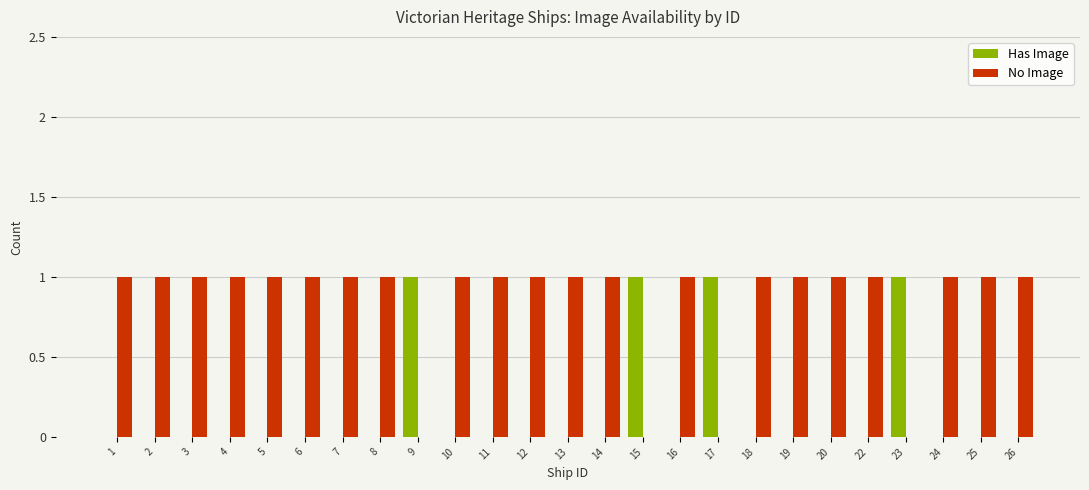

Reading left to right, transcribe all the data shown in this chart.

Has Image: 0	0	0	0	0	0	0	0	1	0	0	0	0	0	1	0	1	0	0	0	0	1	0	0	0
No Image: 1	1	1	1	1	1	1	1	0	1	1	1	1	1	0	1	0	1	1	1	1	0	1	1	1